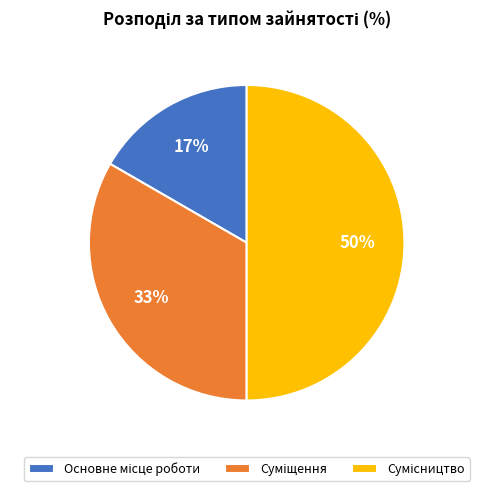

To the nearest percent, what is the difference between the largest and smallest slice percentages?

33%